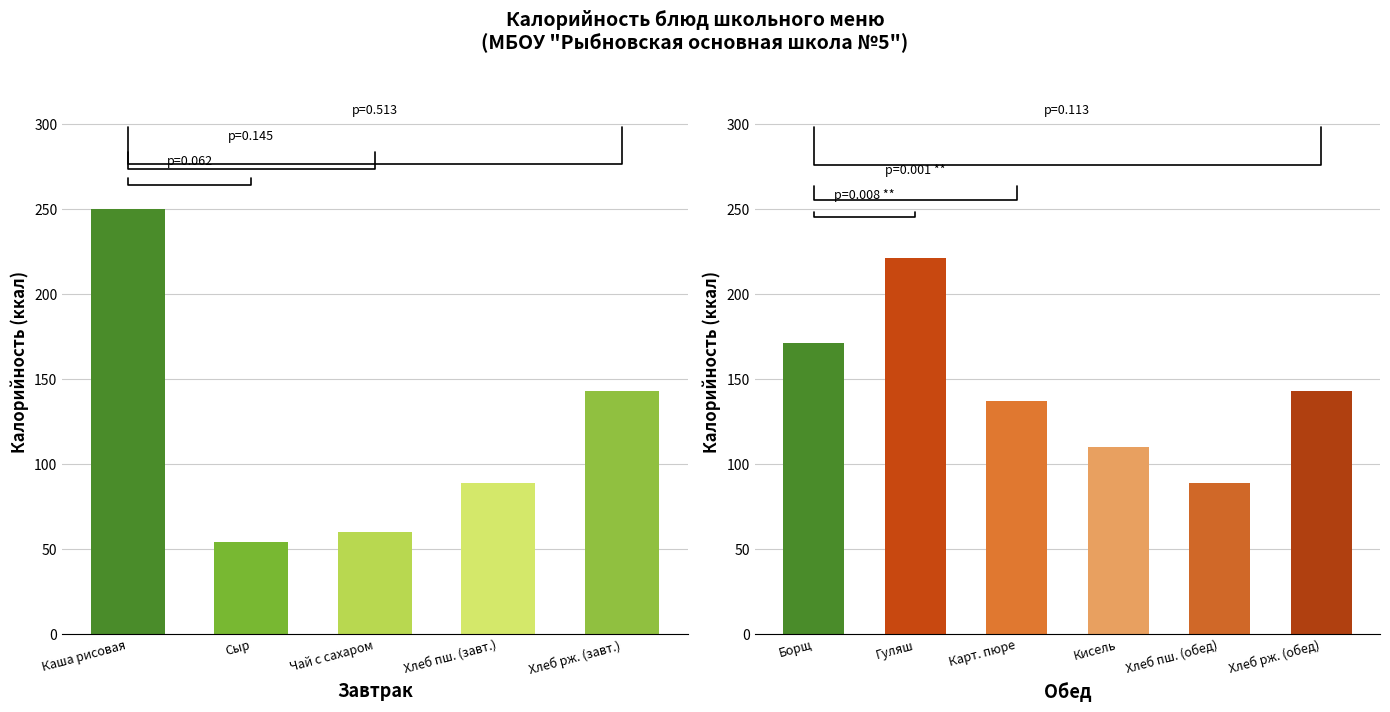

Which has a higher value, Картофельное пюре or Хлеб пшеничный (обед)?

Картофельное пюре